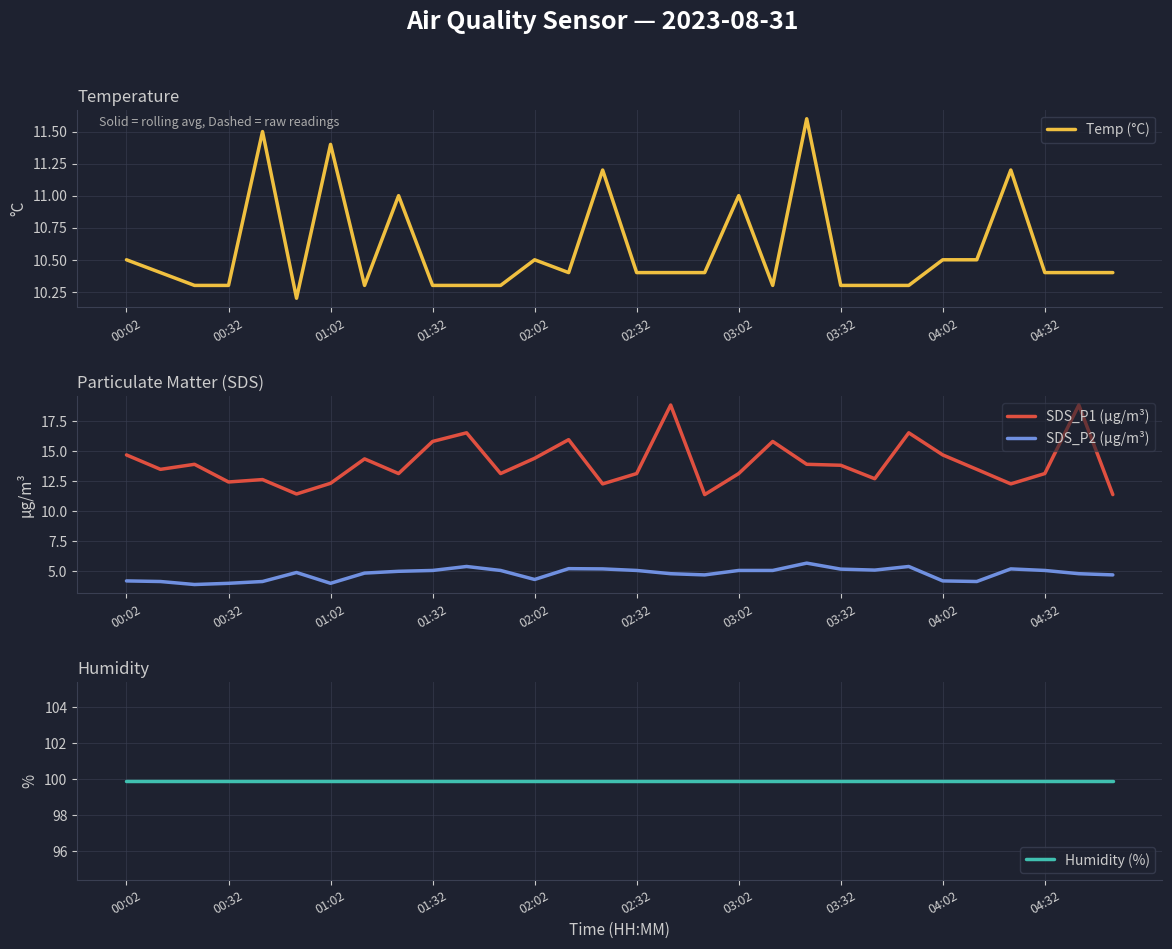

Between 14 and 16, which series saw the biggest shift?

SDS_P1 (µg/m³)